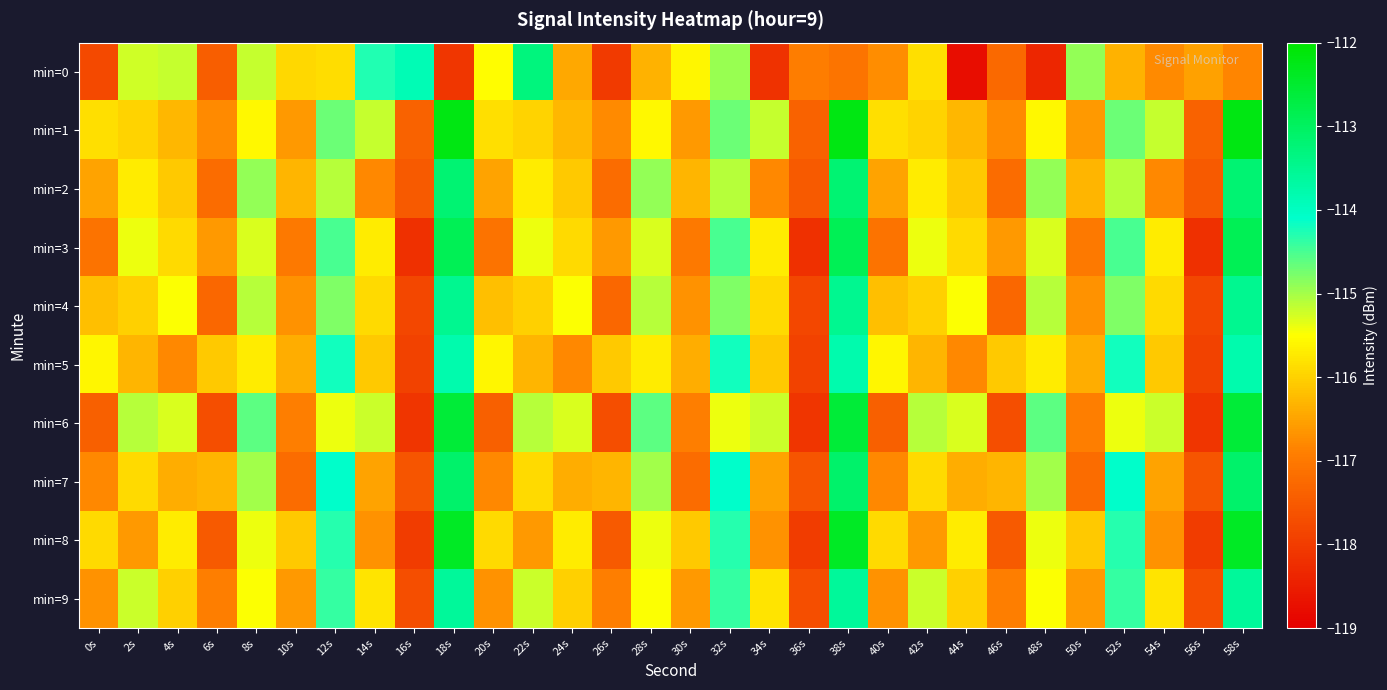

How many distinct data groups are displayed?

10